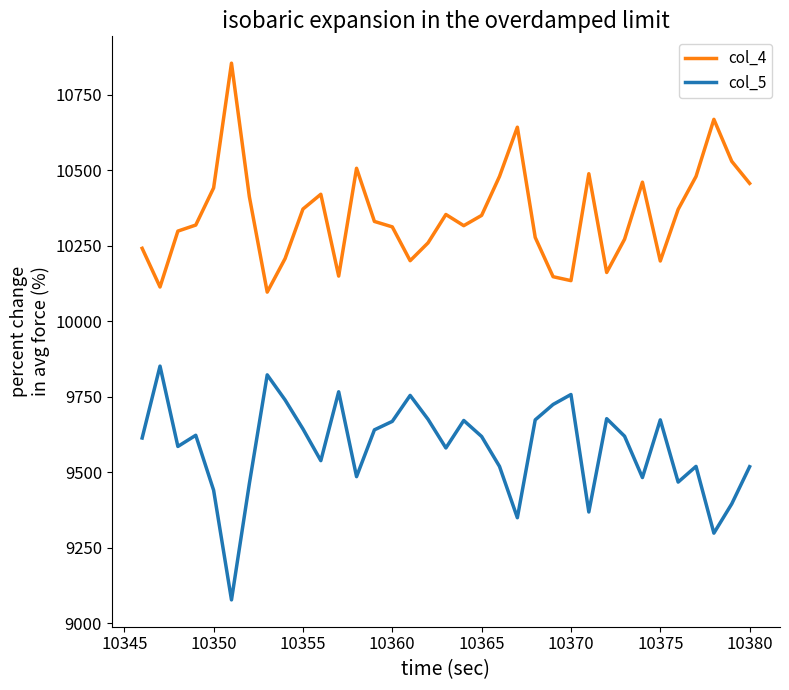

True or false: col_5 and col_4 cross at least once.

False